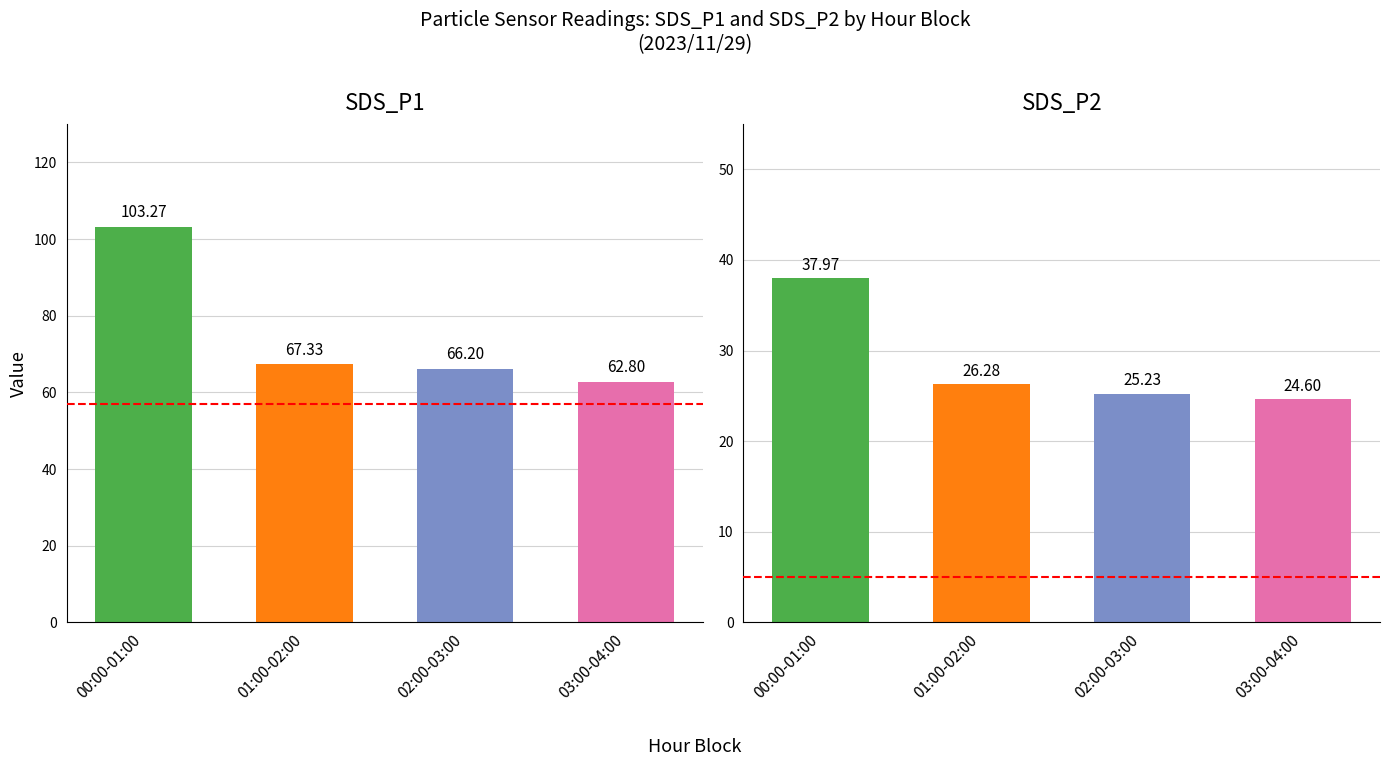

Reading right to left, list all the values displayed in this chart.

SDS_P1: 62.8	66.2	67.3	103.3
SDS_P2: 24.6	25.2	26.3	38.0